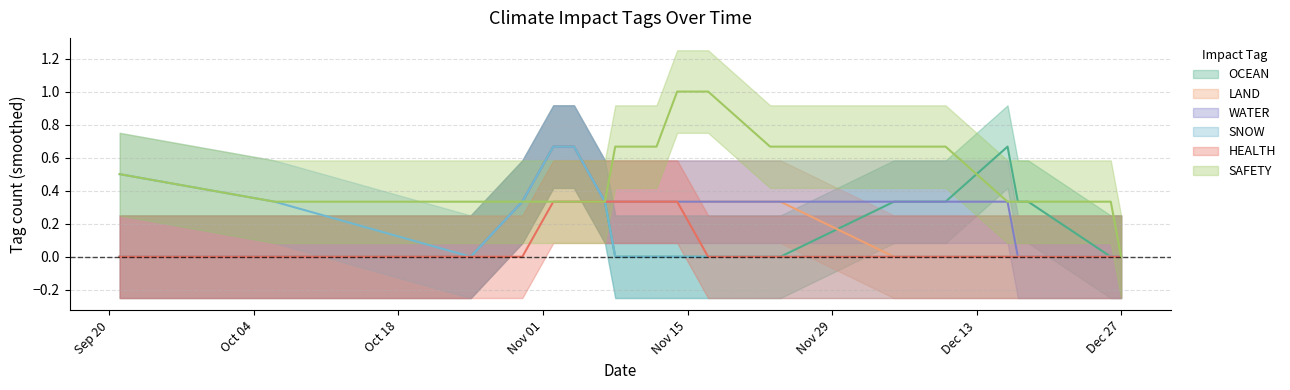

At which category is the sum across all series the highest?

2021-11-04